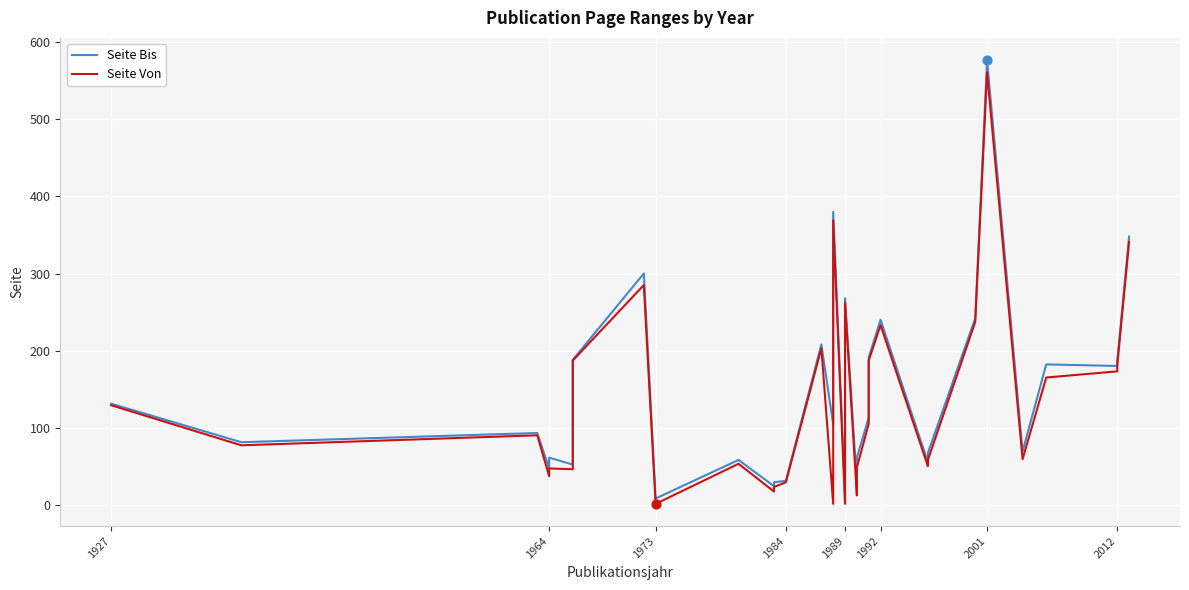

Which series has the largest total across all categories?

Seite Bis